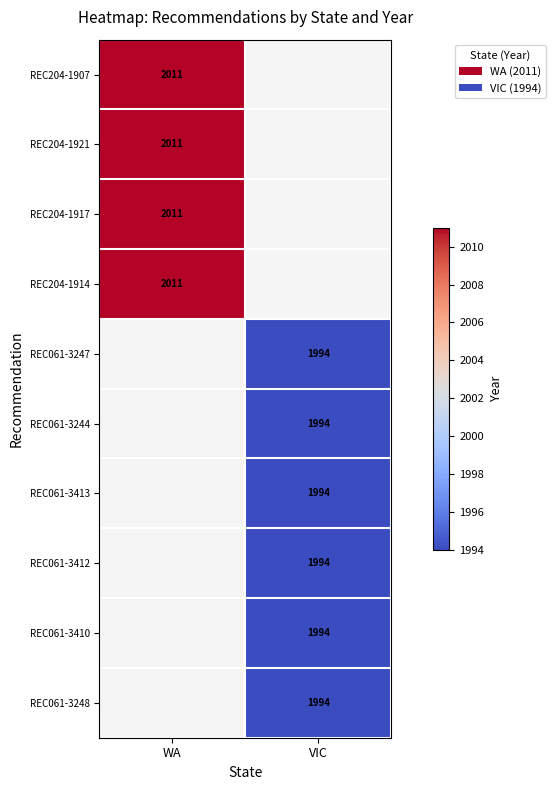

True or false: REC061-3412 has a value of 3022 at VIC.

False